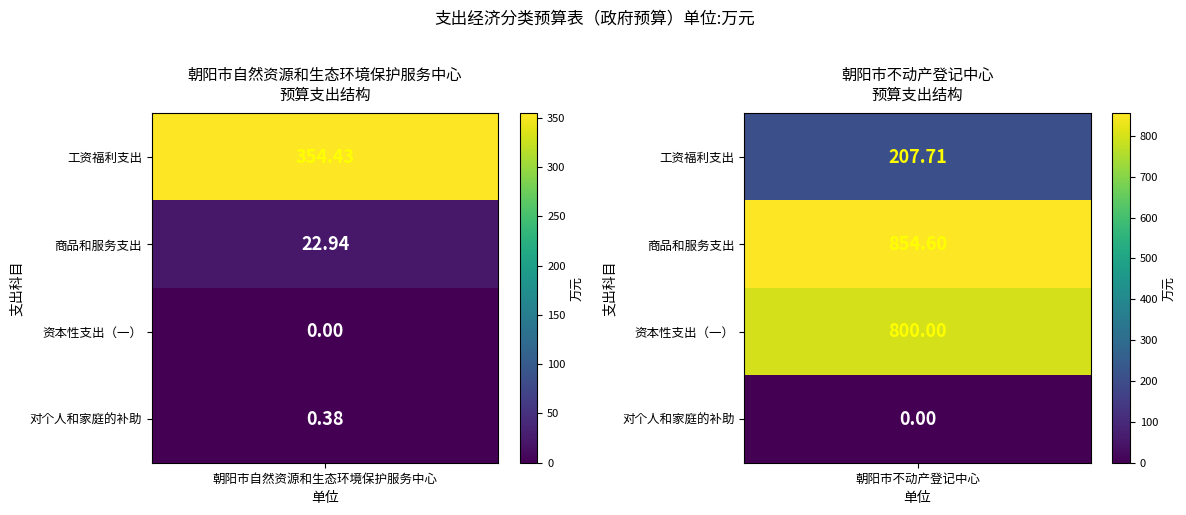

Which label corresponds to the smallest value in the chart?

资本性支出（一）